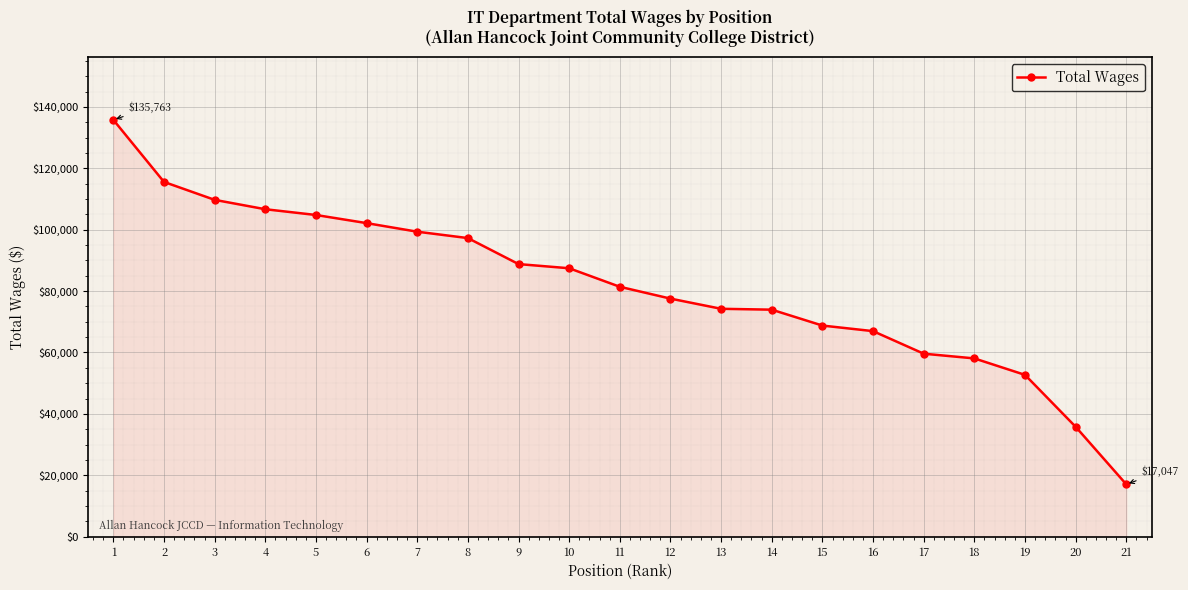

Read the value at 9, to the nearest 50.

88800